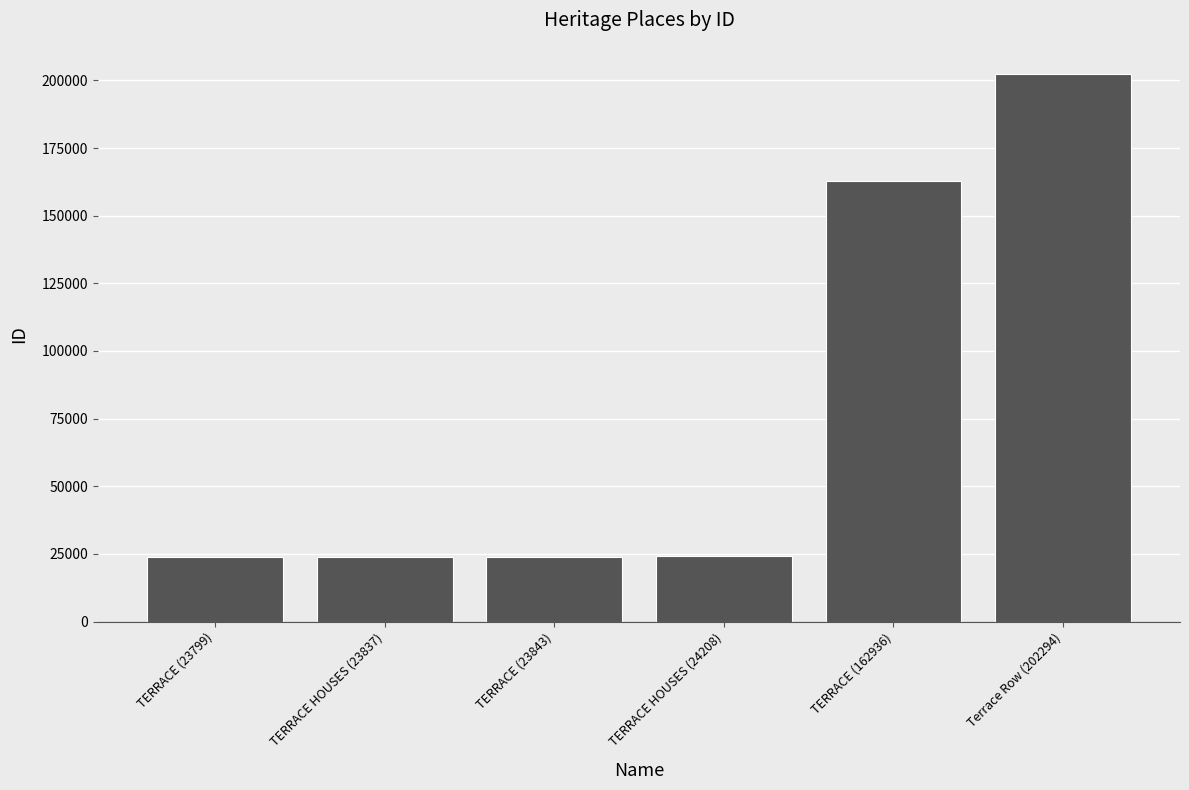

At which label is the value closest to 113046?

TERRACE (162936)